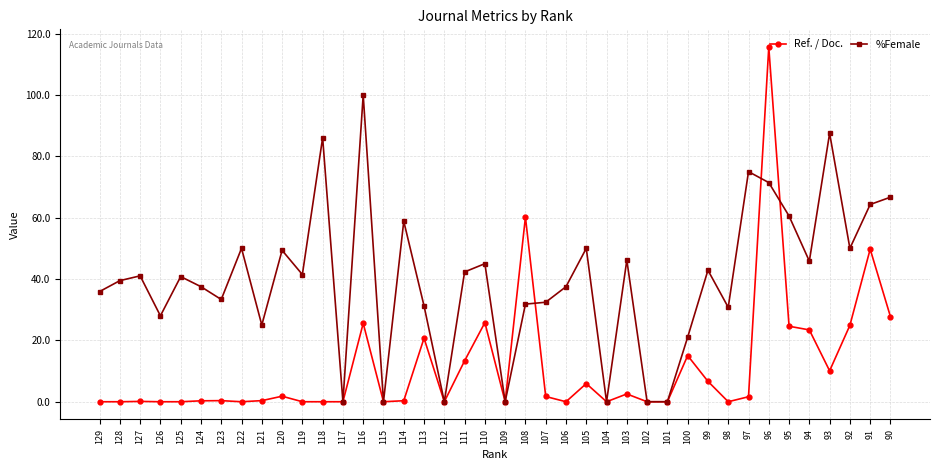

Which series has the largest range (max minus min)?

Ref. / Doc.